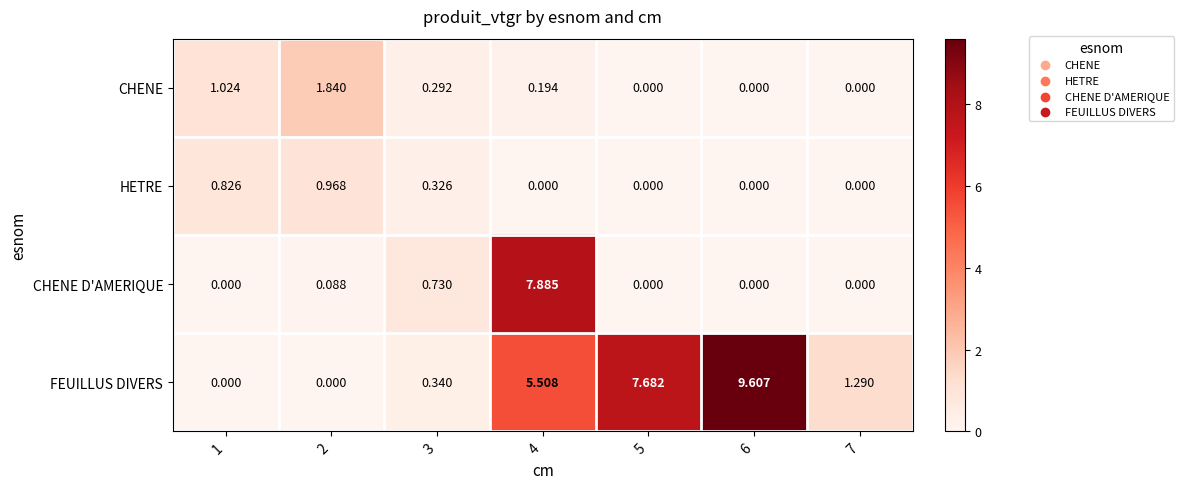

Between 4 and 5, which series saw the biggest shift?

CHENE D'AMERIQUE